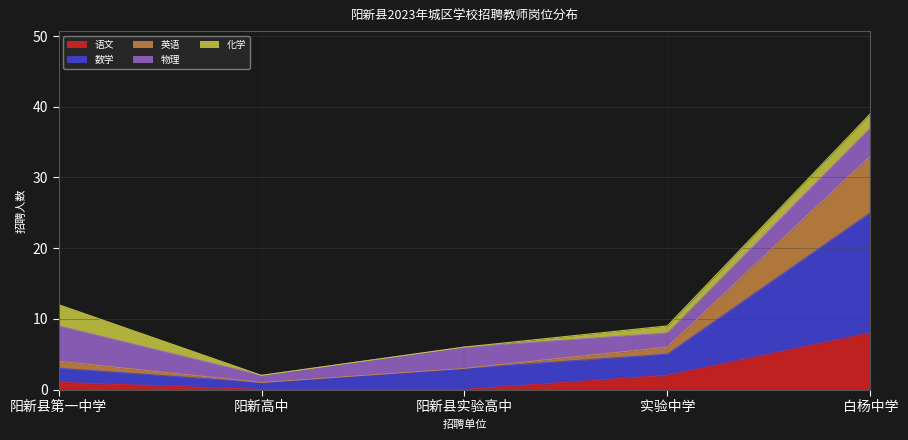

Where does the 数学 series first go above 3?

实验中学